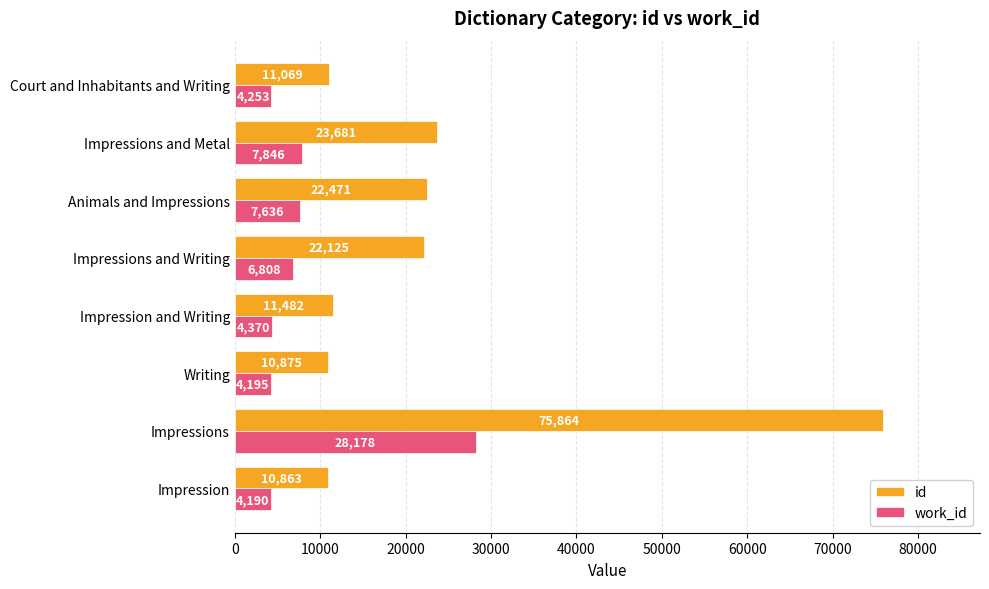

What is the sum of all id values?

188430